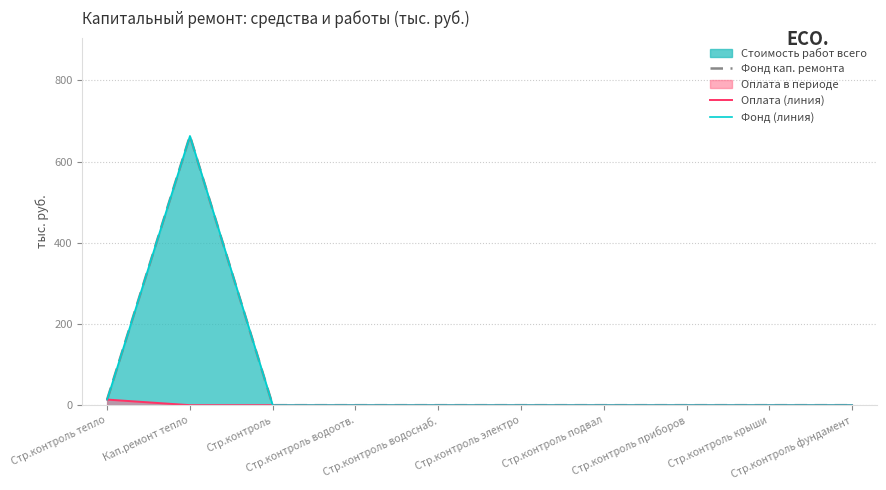

Which category has the highest value across all series?

Кап.ремонт тепло